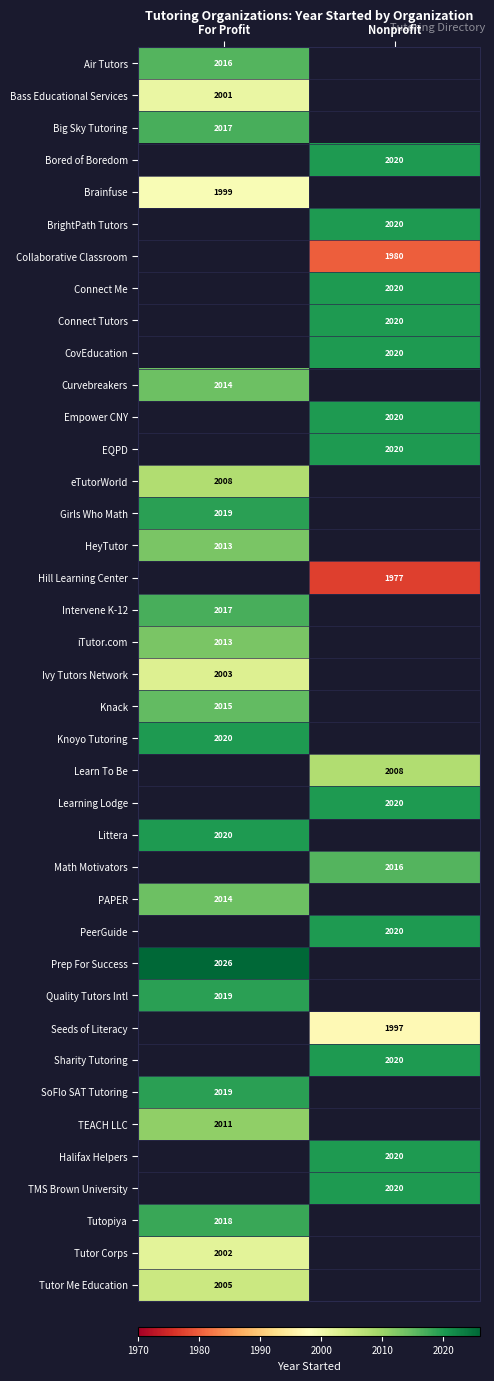

What is the difference between the highest and lowest values at For Profit?

27.0